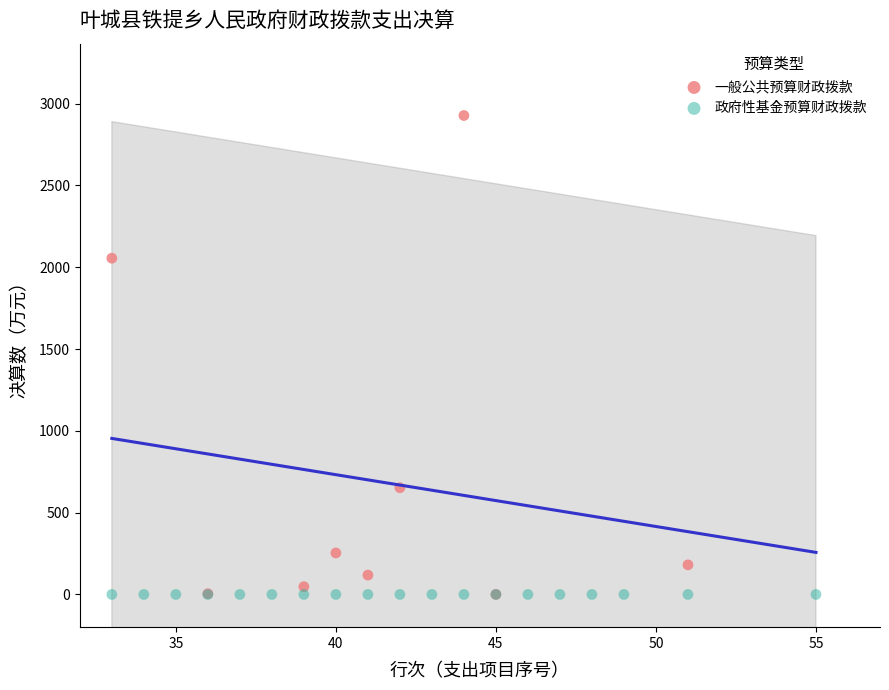

Which series reaches the maximum Y coordinate?

一般公共预算财政拨款